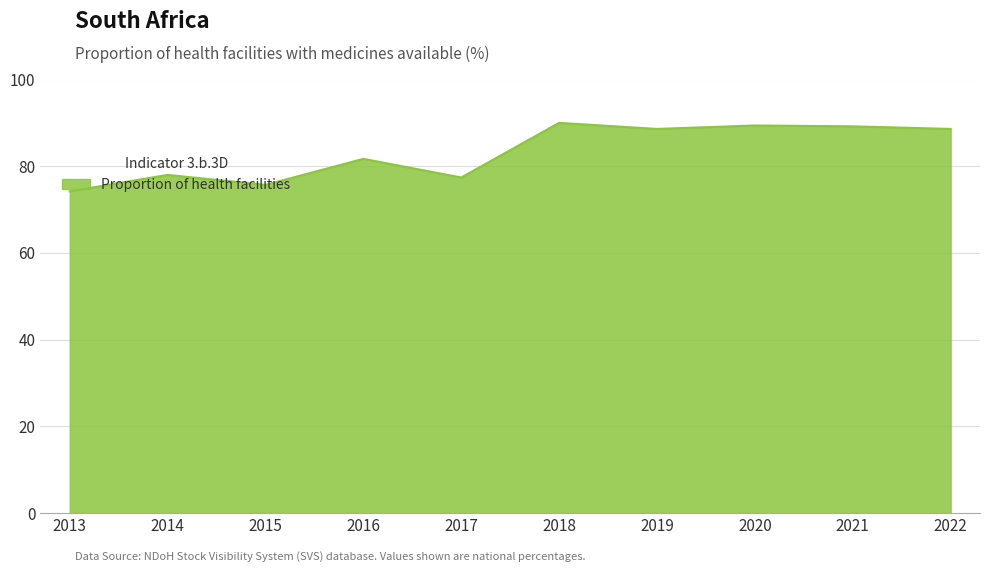

The value at 2017 is 77.4. True or false?

True